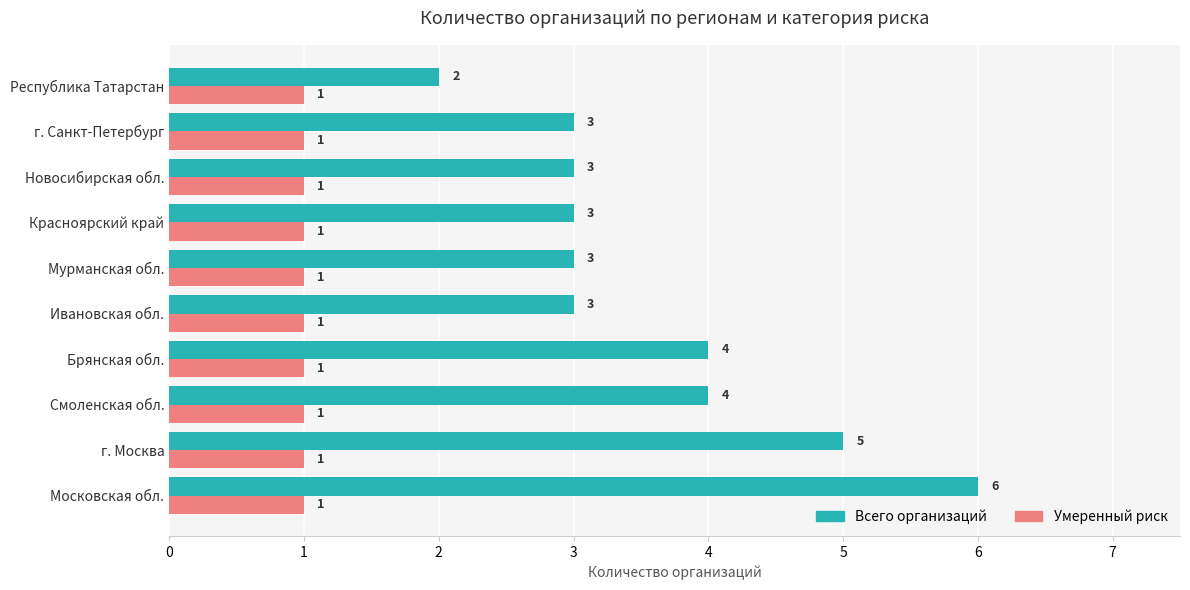

Which series has the largest total across all categories?

Всего организаций